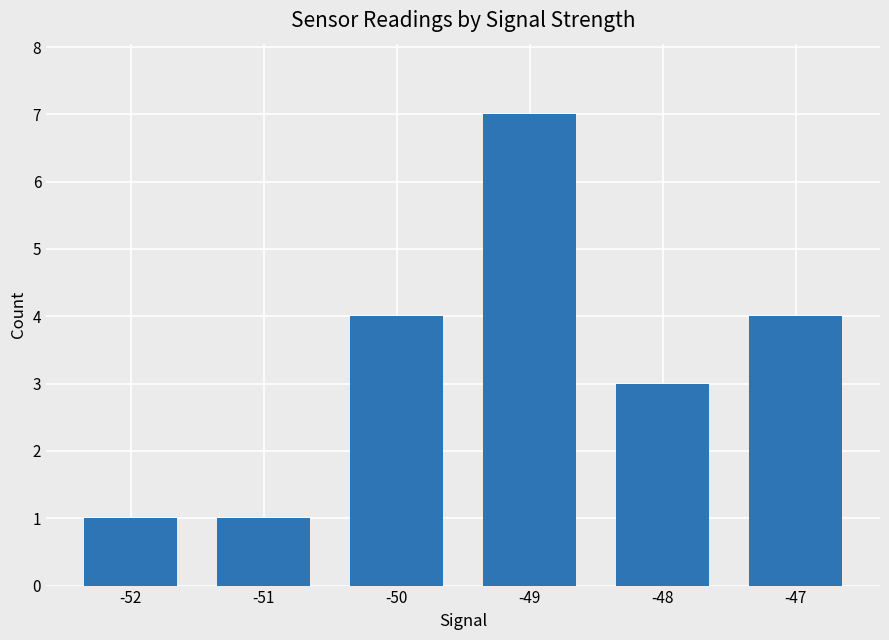

At which category does the chart reach its peak across all series?

-49